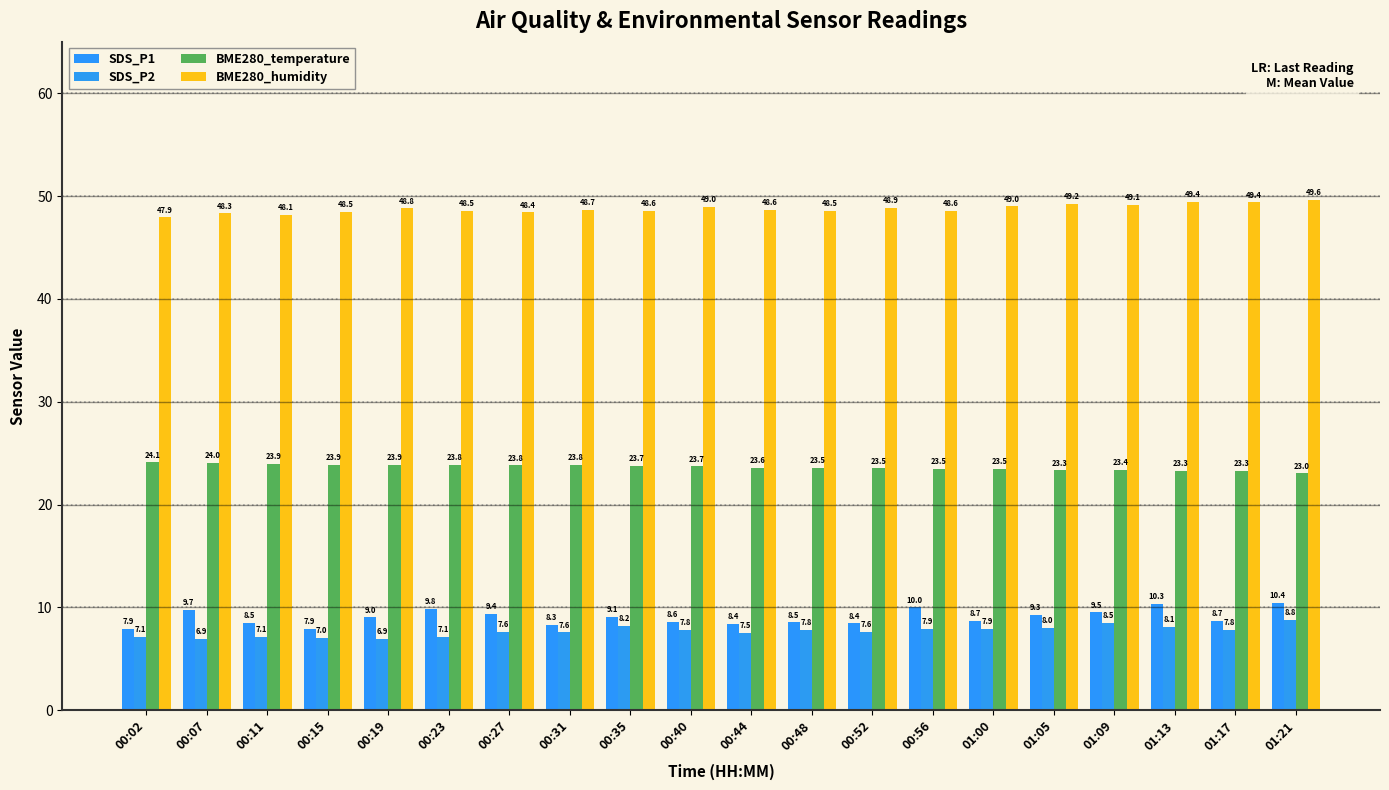

What is the value of the SDS_P2 bar at the 9th from the left?

8.2